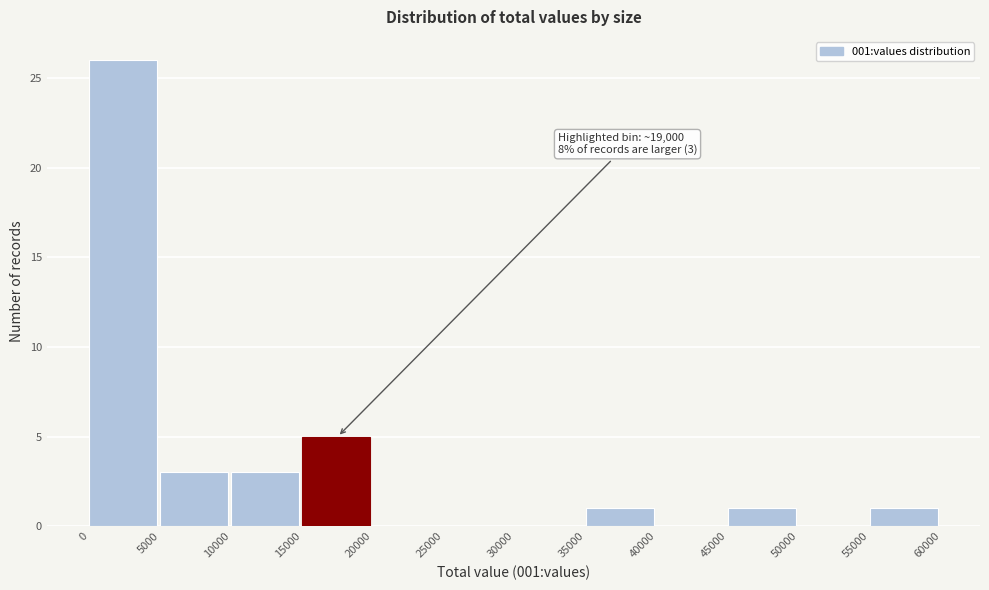

Which range on the x-axis has the tallest bar?

0 to 5000